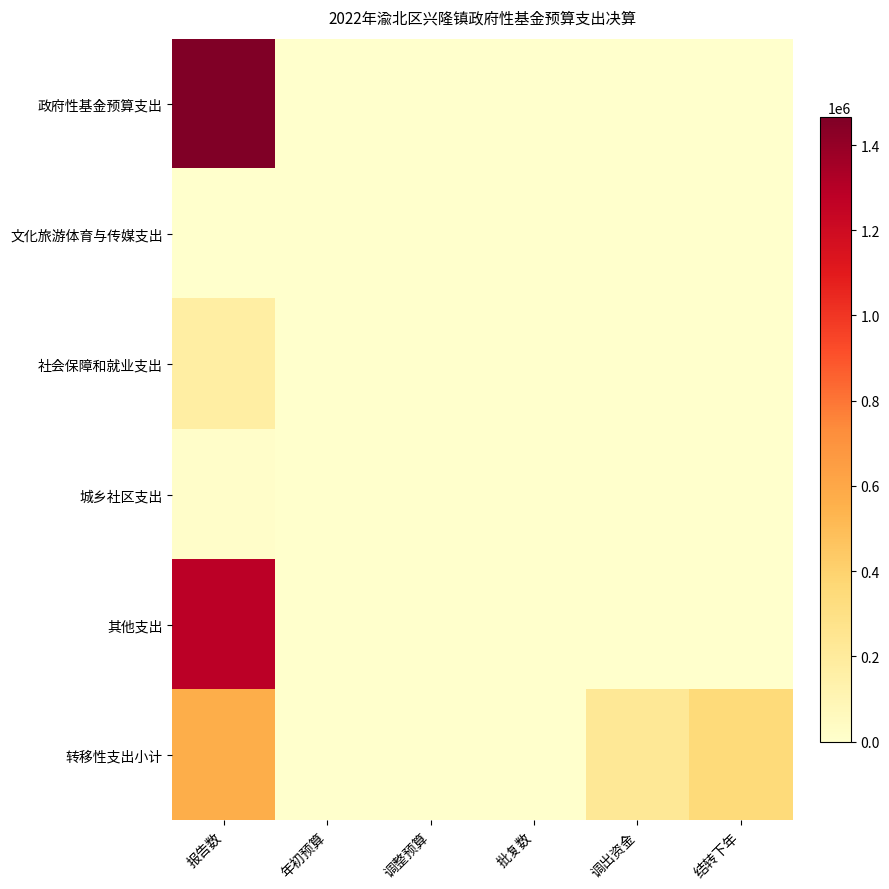

Reading right to left, list all the values displayed in this chart.

政府性基金预算支出: 结转下年=0.0	调出资金=0.0	批复数=0.0	调整预算=0.0	年初预算=0.0	报告数=1465196.3
文化旅游体育与传媒支出: 结转下年=0.0	调出资金=0.0	批复数=0.0	调整预算=0.0	年初预算=0.0	报告数=0.0
社会保障和就业支出: 结转下年=0.0	调出资金=0.0	批复数=0.0	调整预算=0.0	年初预算=0.0	报告数=169145.0
城乡社区支出: 结转下年=0.0	调出资金=0.0	批复数=0.0	调整预算=0.0	年初预算=0.0	报告数=13403.1
其他支出: 结转下年=0.0	调出资金=0.0	批复数=0.0	调整预算=0.0	年初预算=0.0	报告数=1282648.2
转移性支出小计: 结转下年=347974.9	调出资金=224251.5	批复数=0.0	调整预算=0.0	年初预算=0.0	报告数=572226.4